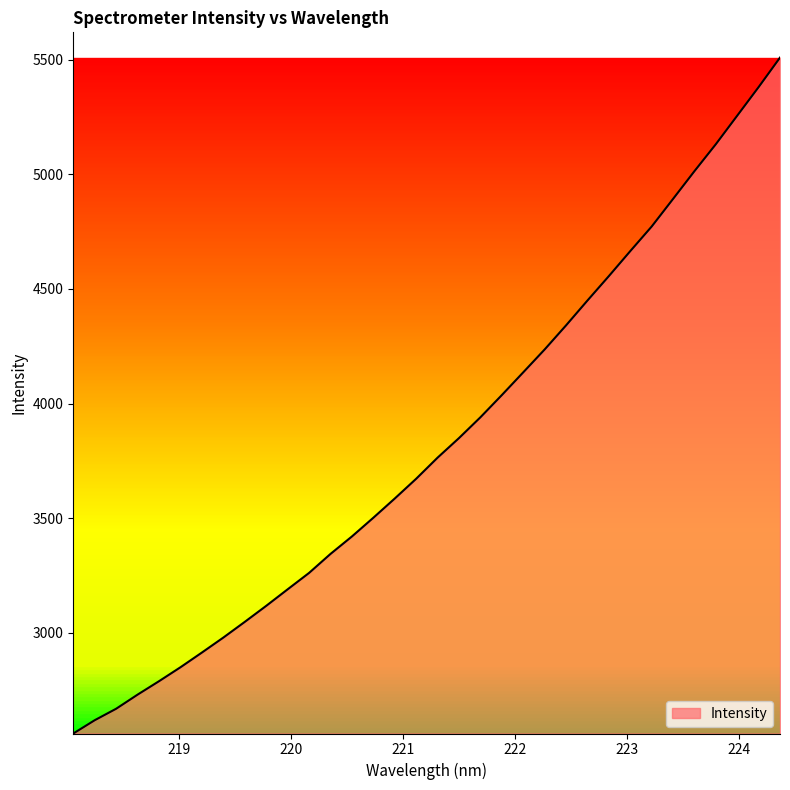

How many lines are shown in the chart?

1